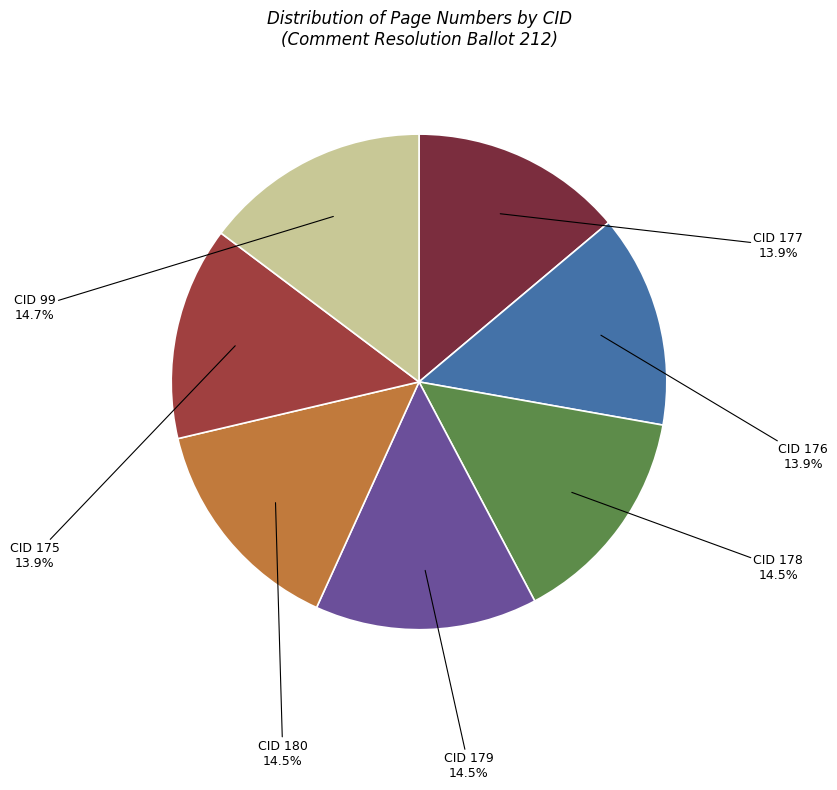

Does any single category account for the majority?

No